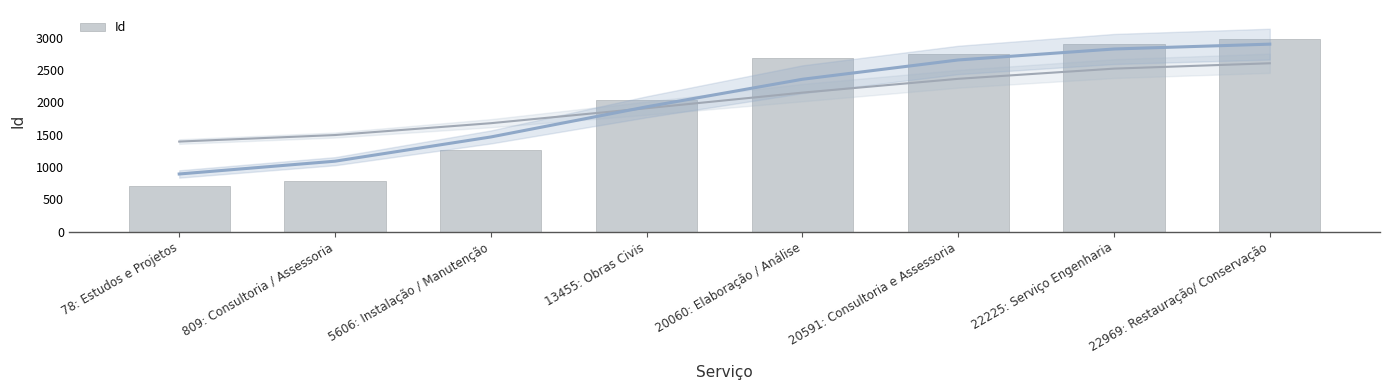

Approximately how many times larger is the value at 22225: Serviço Engenharia compared to 5606: Instalação / Manutenção?

2.3